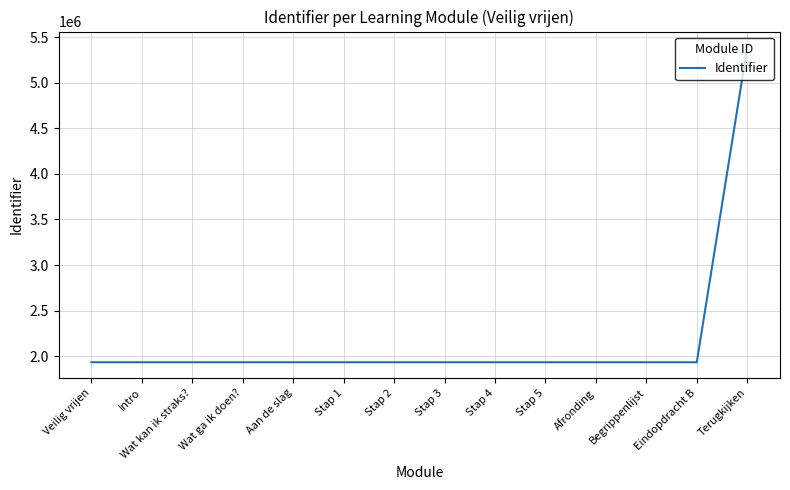

What is the change in value from Stap 3 to Terugkijken?

+3455929